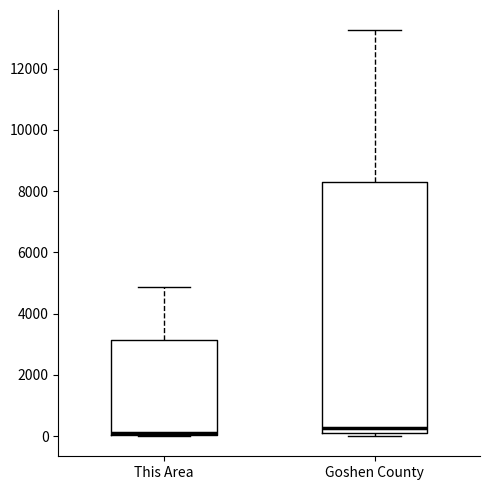

Reading left to right, transcribe this box plot: for each box, give where its median line is, the range the box spans, and where its two whiskers end, as read against the y-axis. The values are not printed on the chart, so give them approximately, as read against the axis.

This Area: median 200, box 0 to 3200, whiskers 0 to 4800
Goshen County: median 200, box 0 to 8200, whiskers 0 (just below the box's lower edge) to 13200